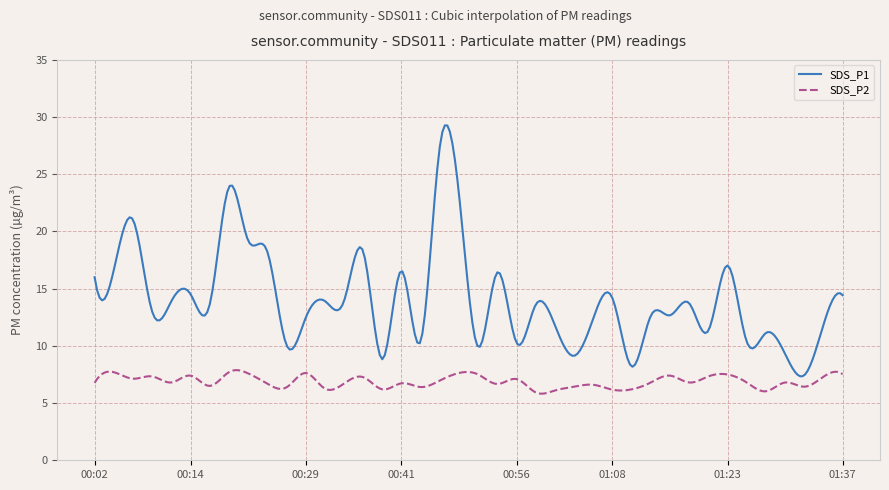

What is the difference between the maximum and minimum values in the SDS_P2 series?

2.1